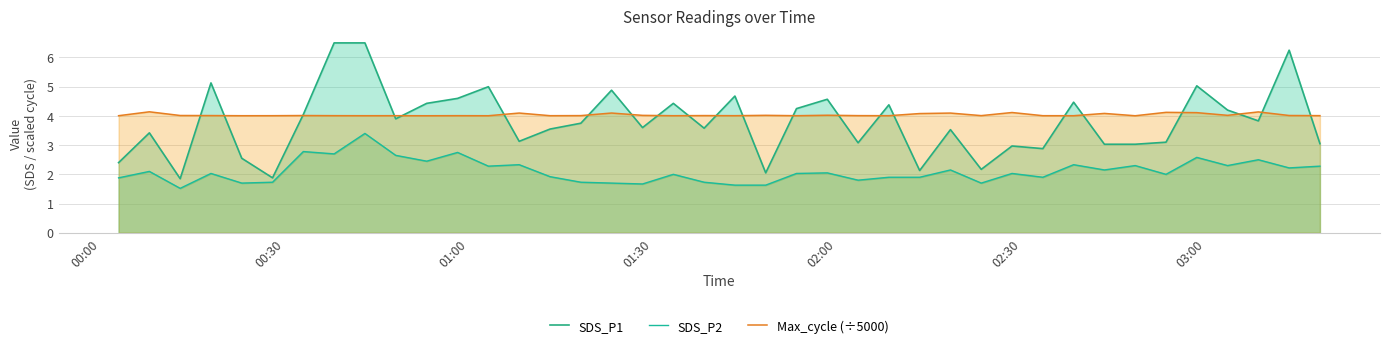

Rank the series by their maximum value, from highest to lowest.

SDS_P1, Max_cycle (÷5000), SDS_P2